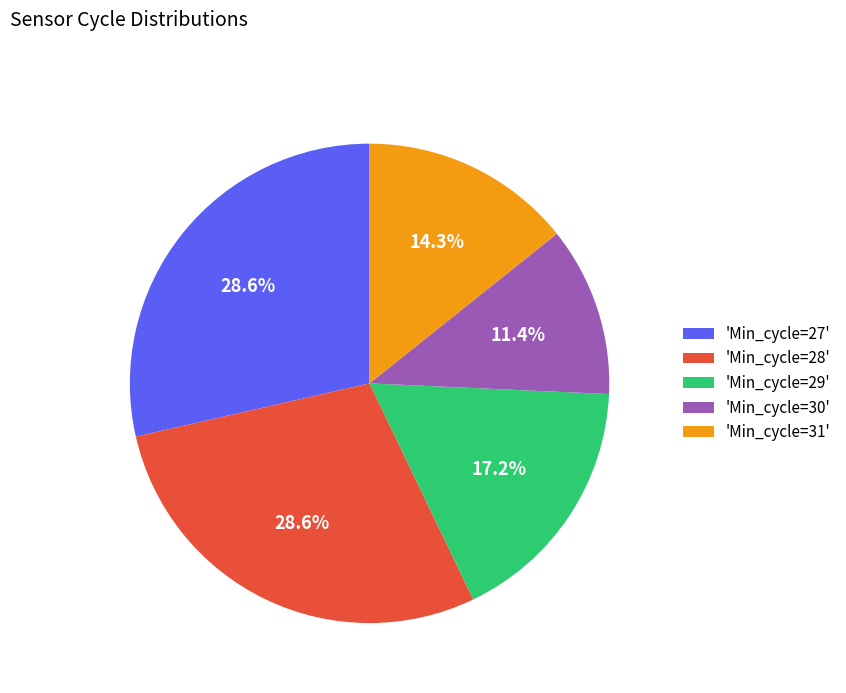

Which slice is the smallest?

'Min_cycle=30'